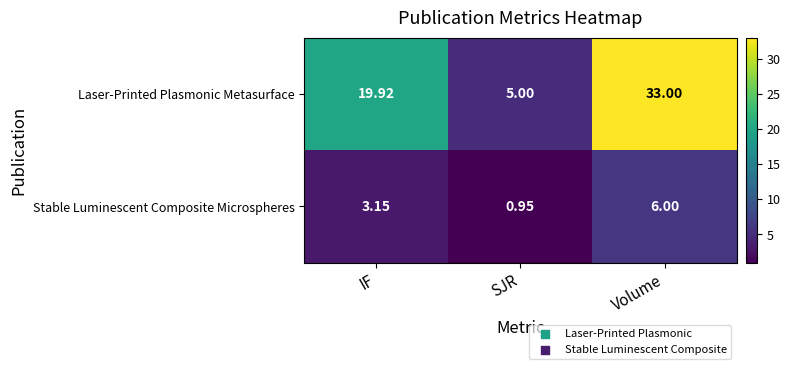

Which series has the largest range (max minus min)?

Laser-Printed Plasmonic Metasurface